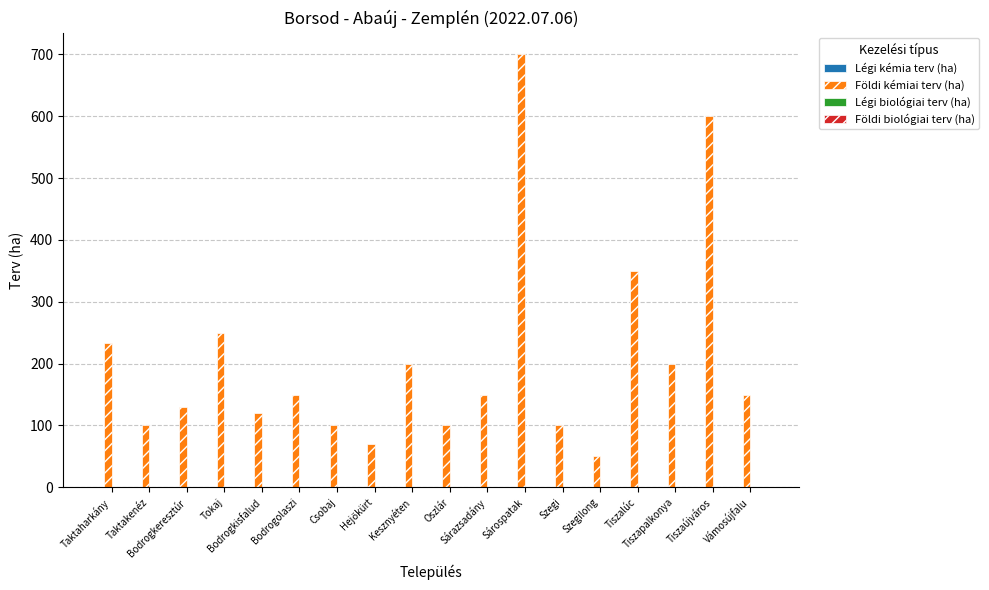

What is the value of the 13th bar from the left?

100